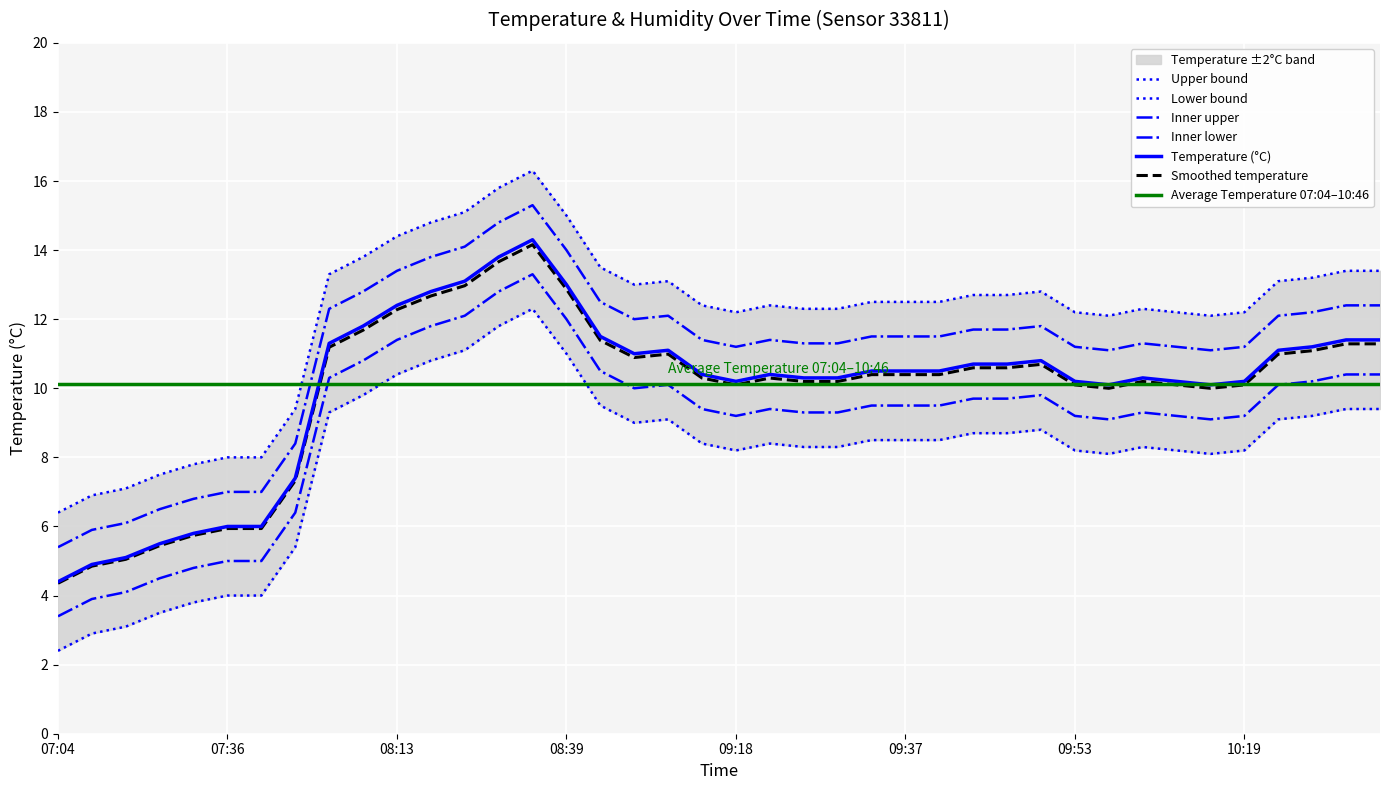

Where is the first local maximum for temperature?

08:31